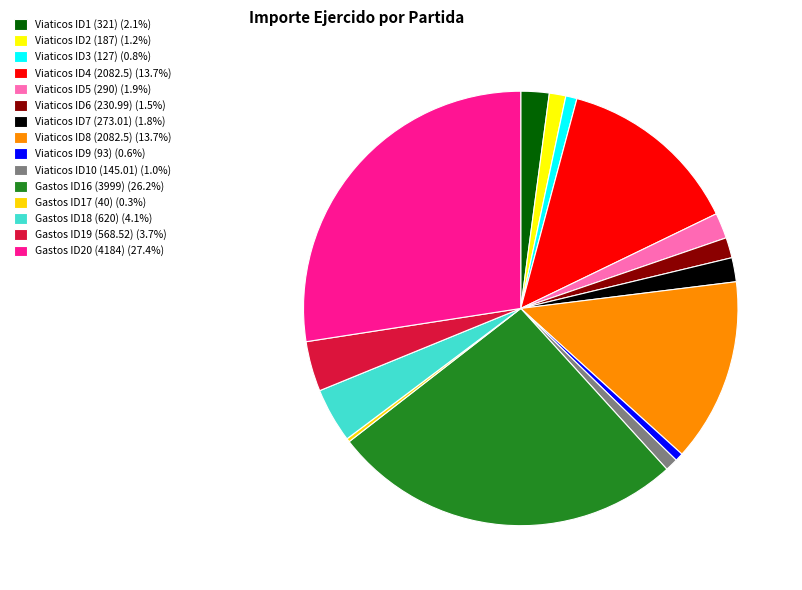

Is there a majority slice in this chart?

No